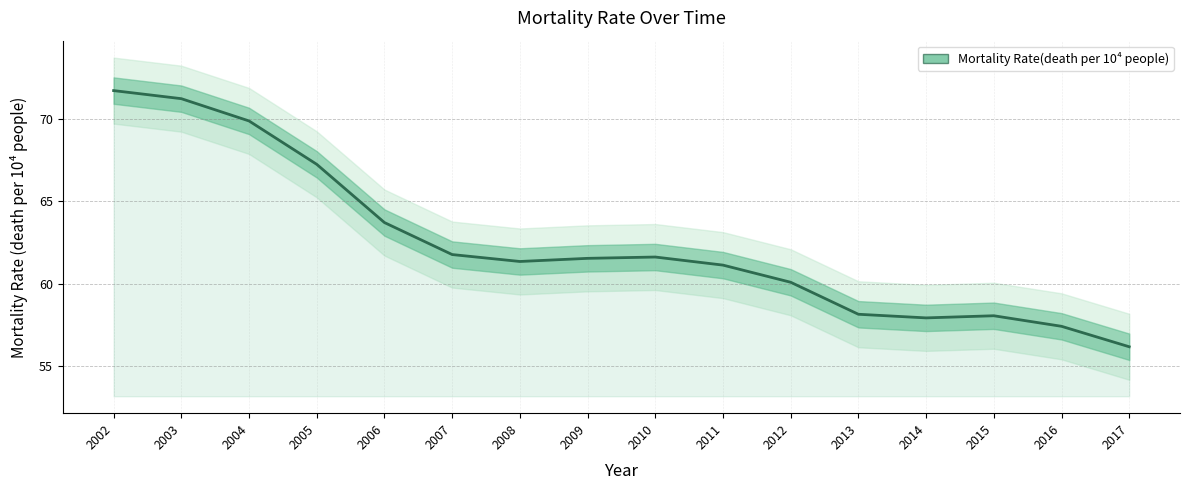

Where is the data nearest to the value 63?

2006